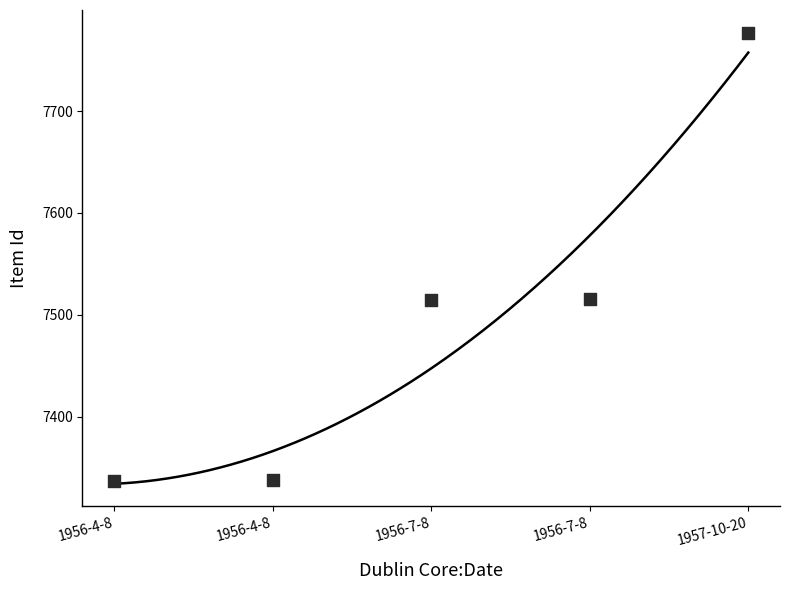

What is the range of Y values (max minus min)?

440